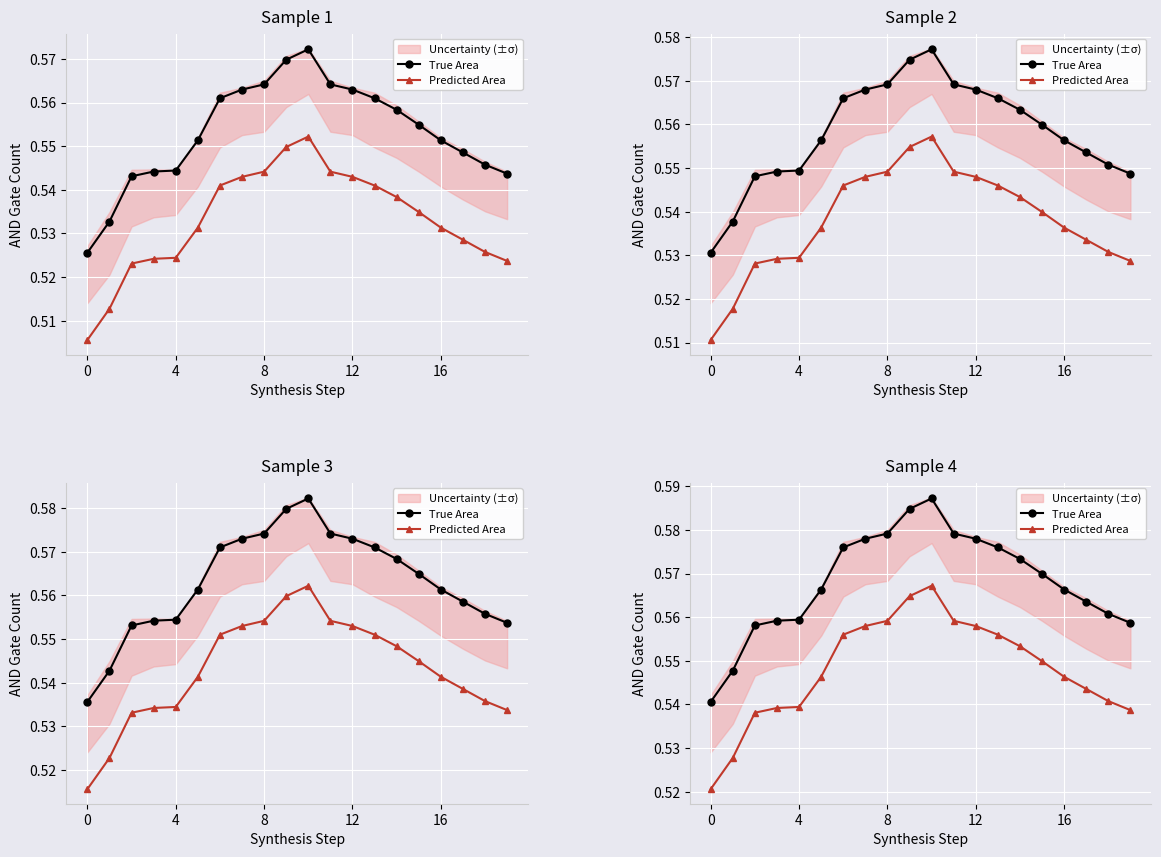

What are all the series names shown in the legend?

True Area, Predicted Area